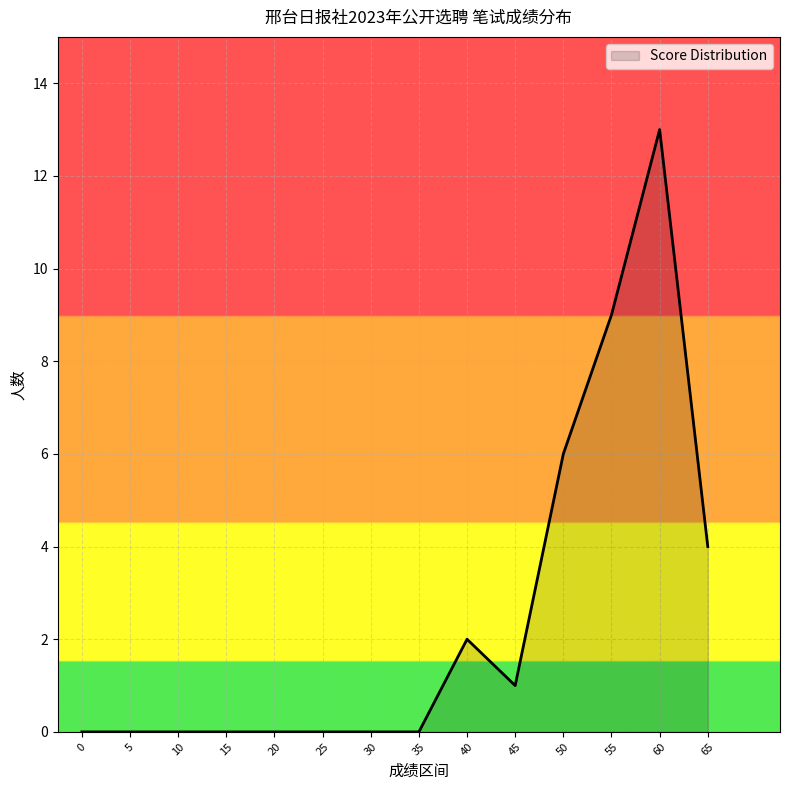

Which category has the highest value across all series?

60